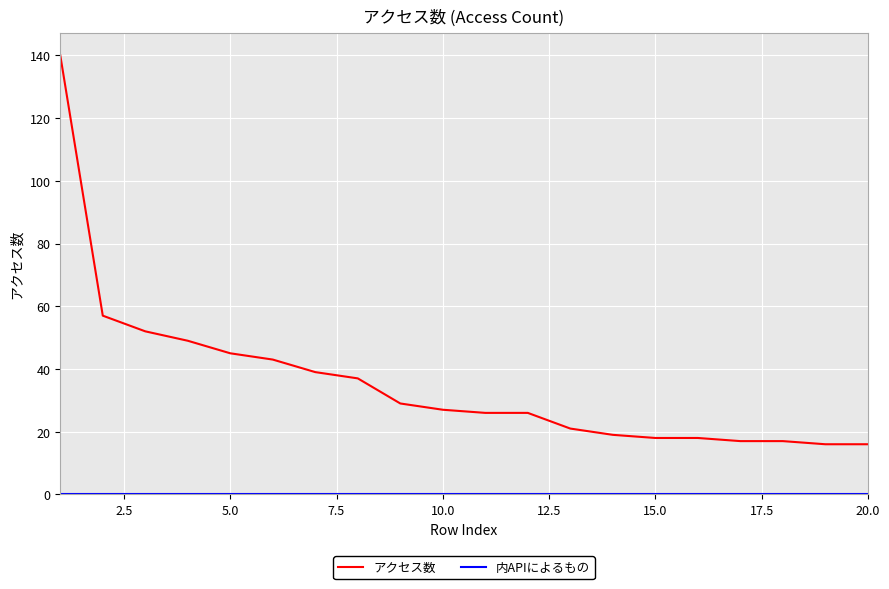

What is the greatest value displayed?

140